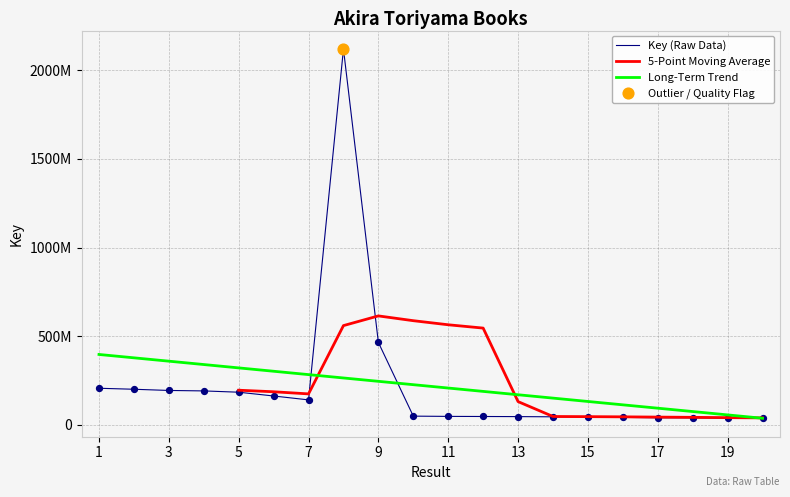

Approximately how many times larger is the value at 5 compared to 19?

4.9